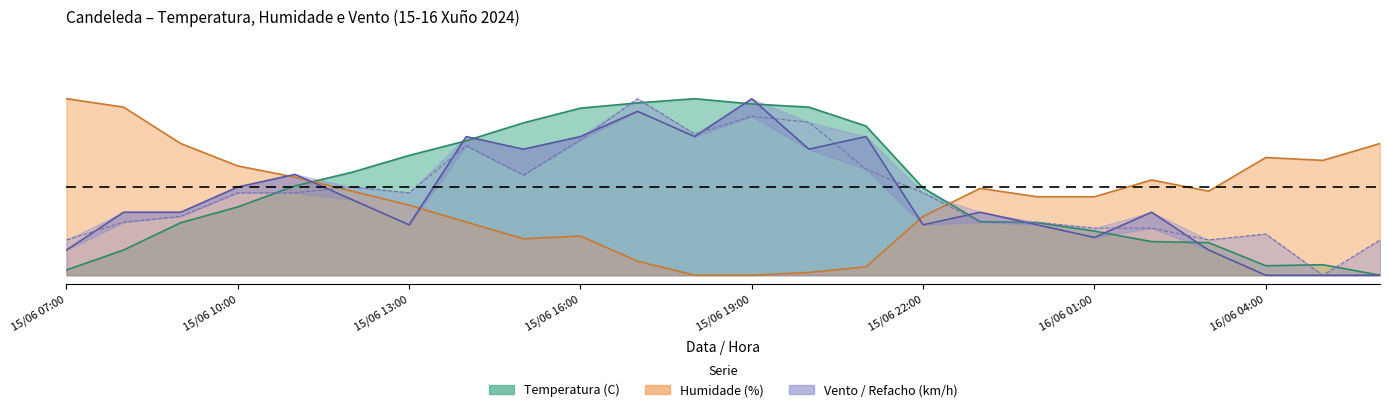

Which series ends up on top after the final intersection of Temperatura (C) and Refacho (km/h)?

Refacho (km/h)